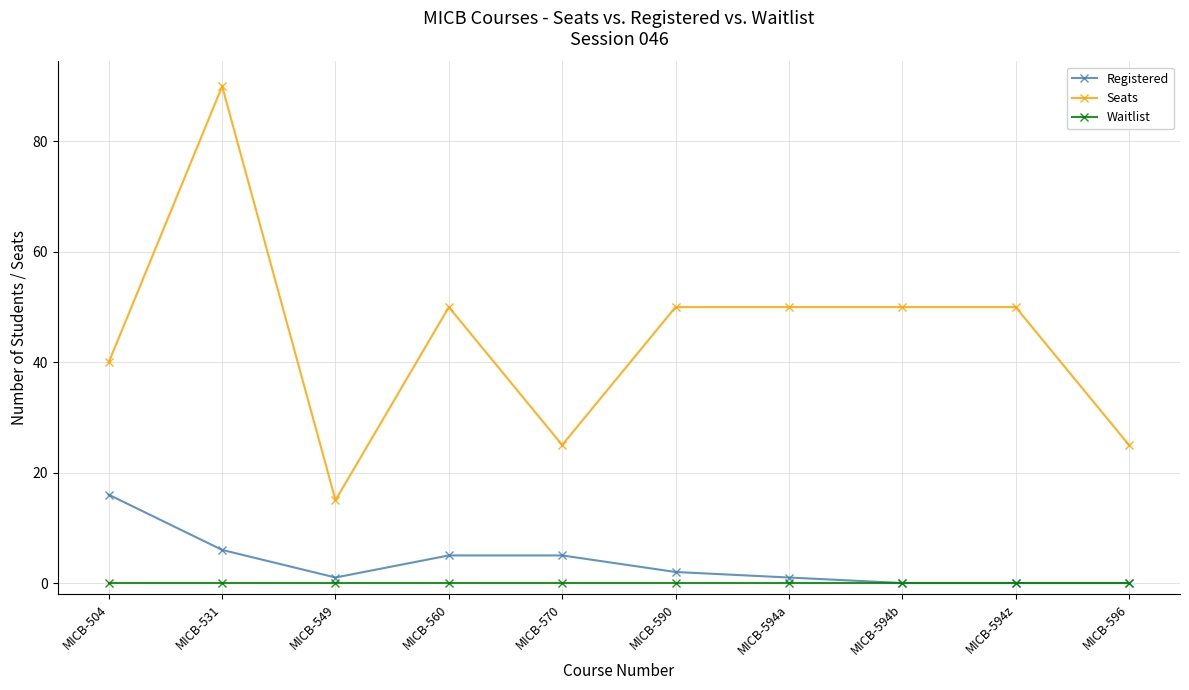

What is the value of the Seats point at the 4th from the left?

50